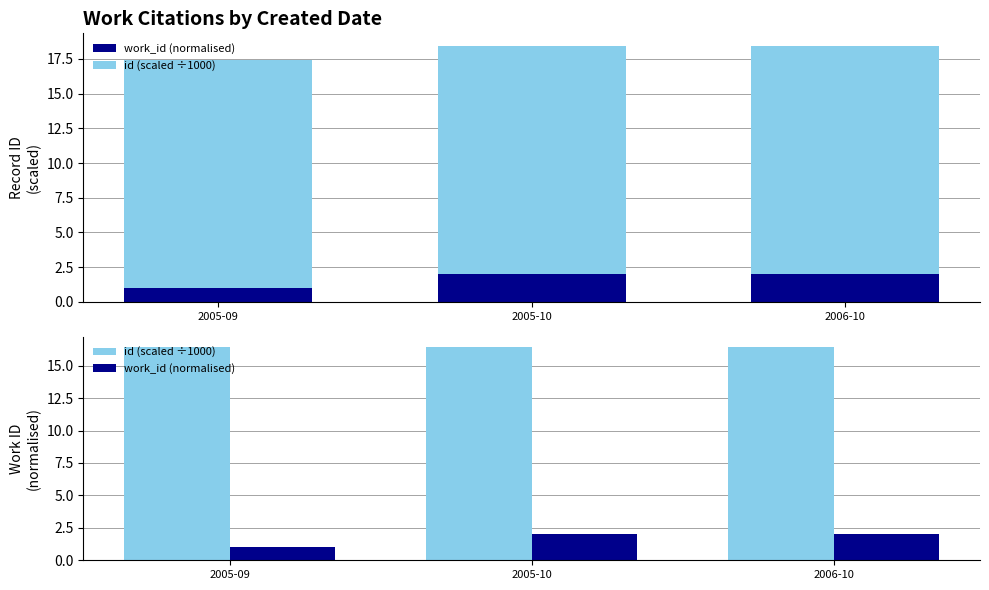

What is the highest value of the id (scaled ÷1000) series?

16.4